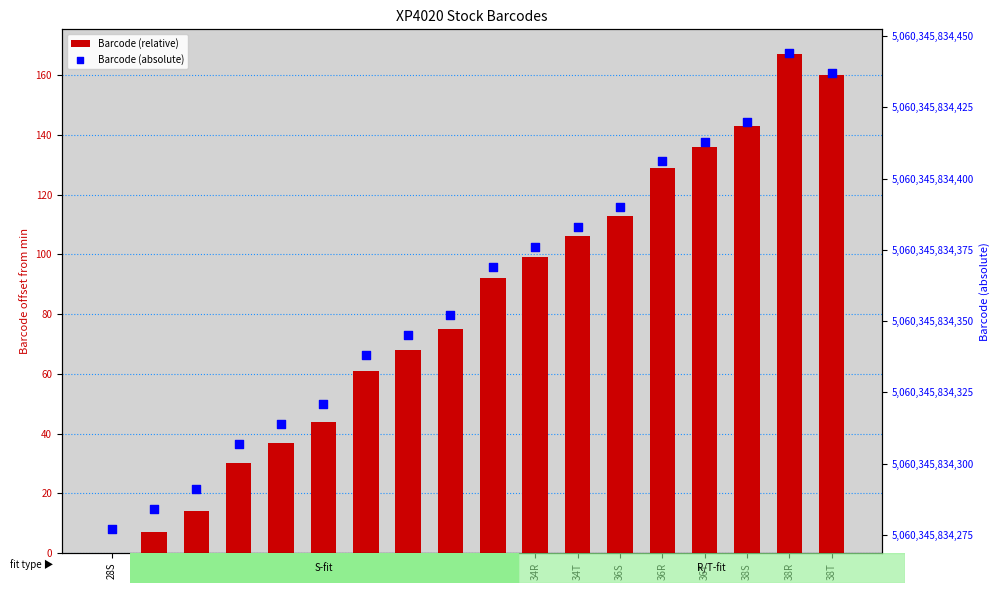

Which series reaches the maximum Y coordinate?

Barcode (absolute)